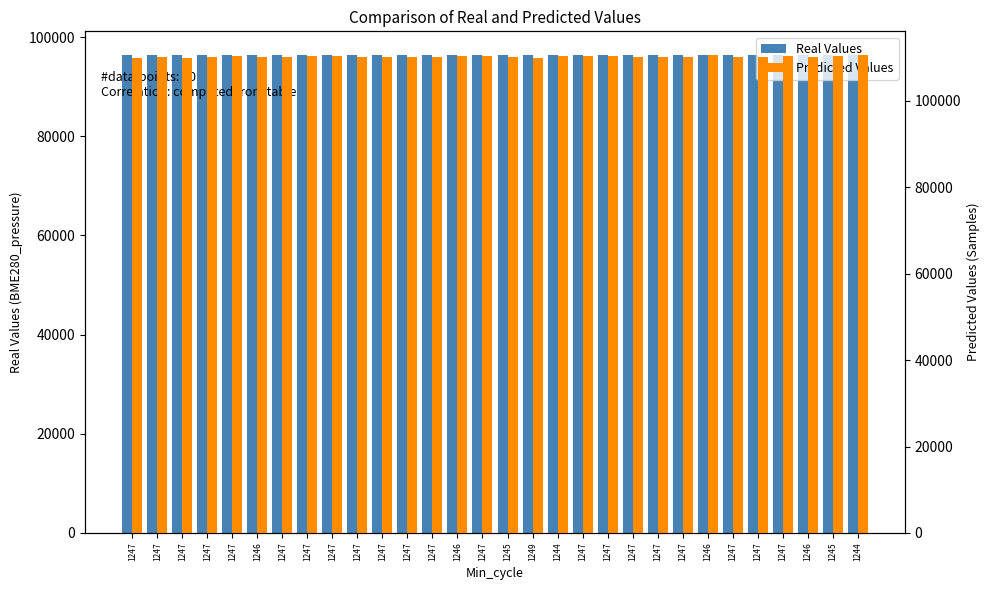

What is the label of the 30th bar from the left?

1244